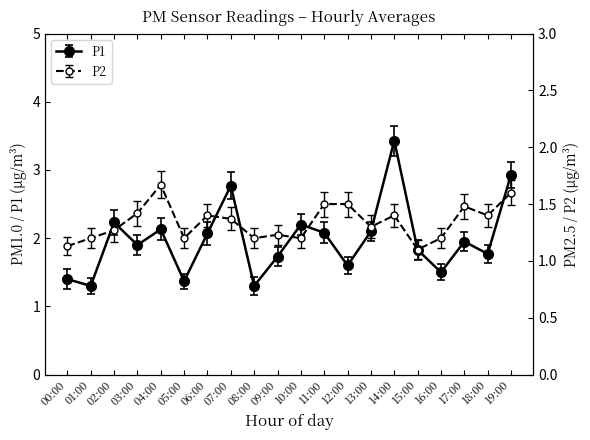

Which has a higher value, 06:00 or 02:00?

02:00